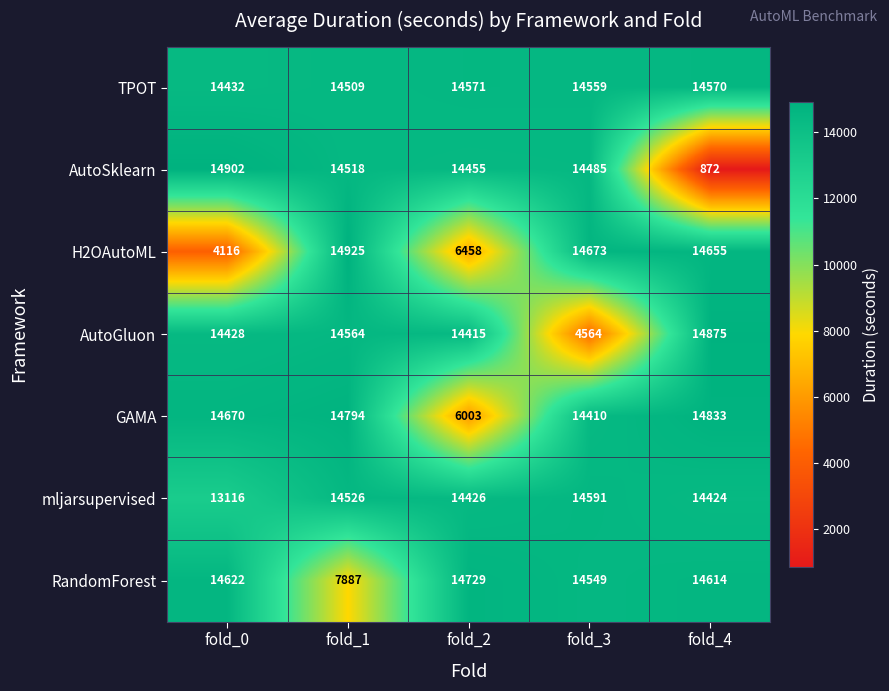

Rank the series at fold_2 from lowest to highest value.

GAMA, H2OAutoML, AutoGluon, mljarsupervised, AutoSklearn, TPOT, RandomForest